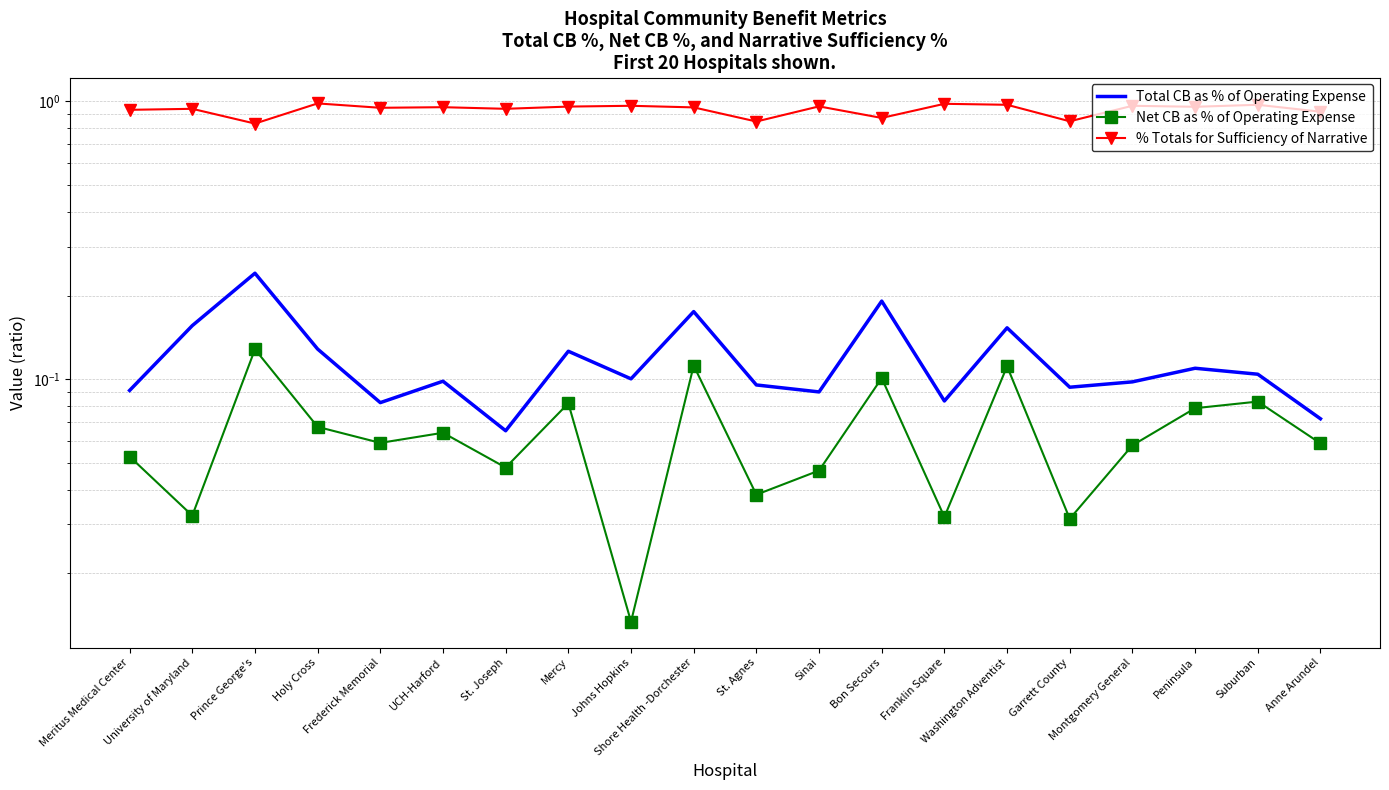

What value does the % Totals for Sufficiency of Narrative series have at Johns Hopkins?

1.0